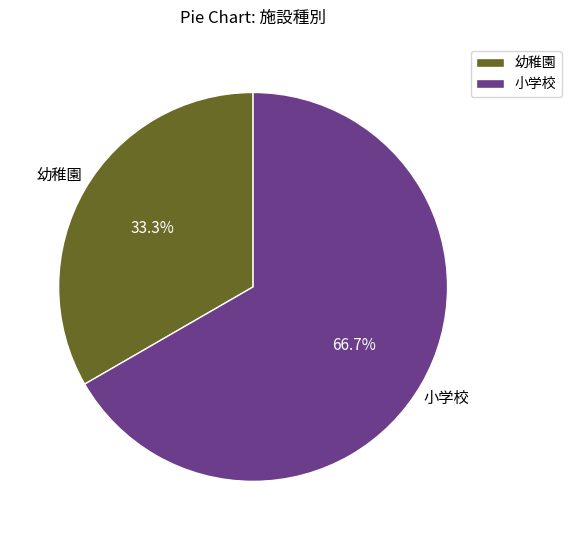

How many slices are in this pie chart?

2